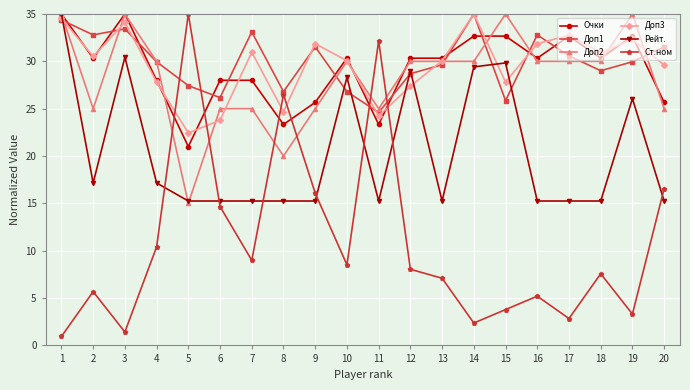

Is it true that Ст.ном equals 7.6 at 18?

True